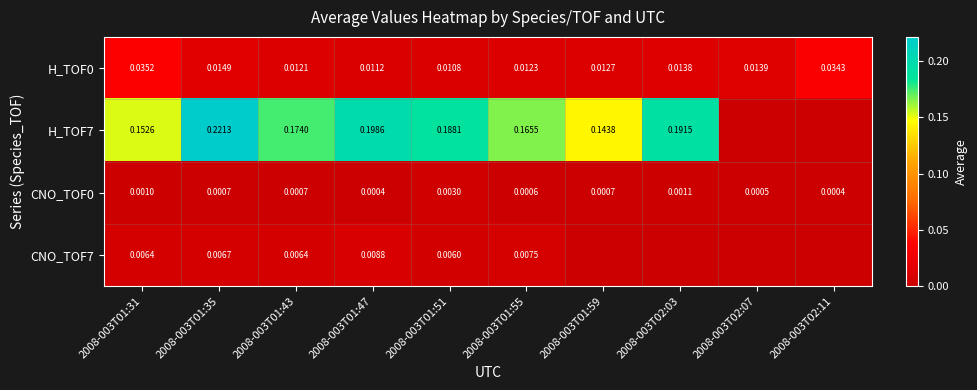

Is the value of CNO_TOF0 at 2008-003T01:55 greater than the value of H_TOF7 at 2008-003T01:51?

No